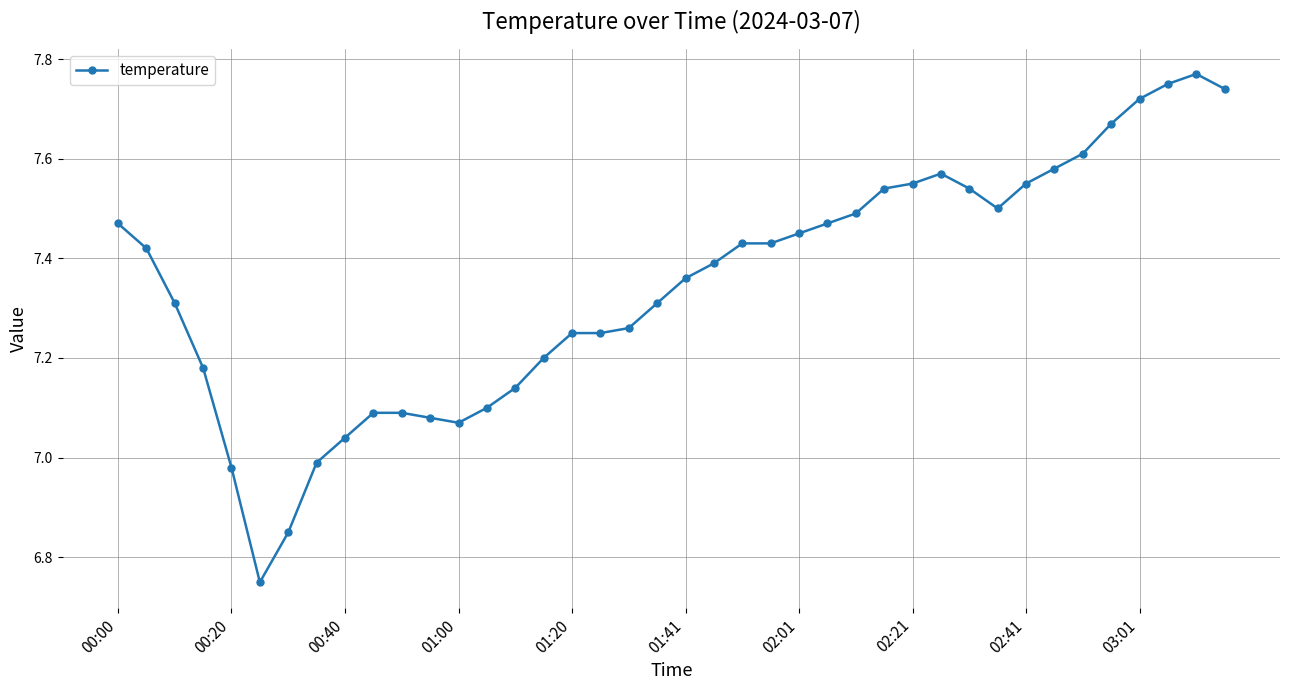

What is the difference between the maximum and minimum values?

1.0